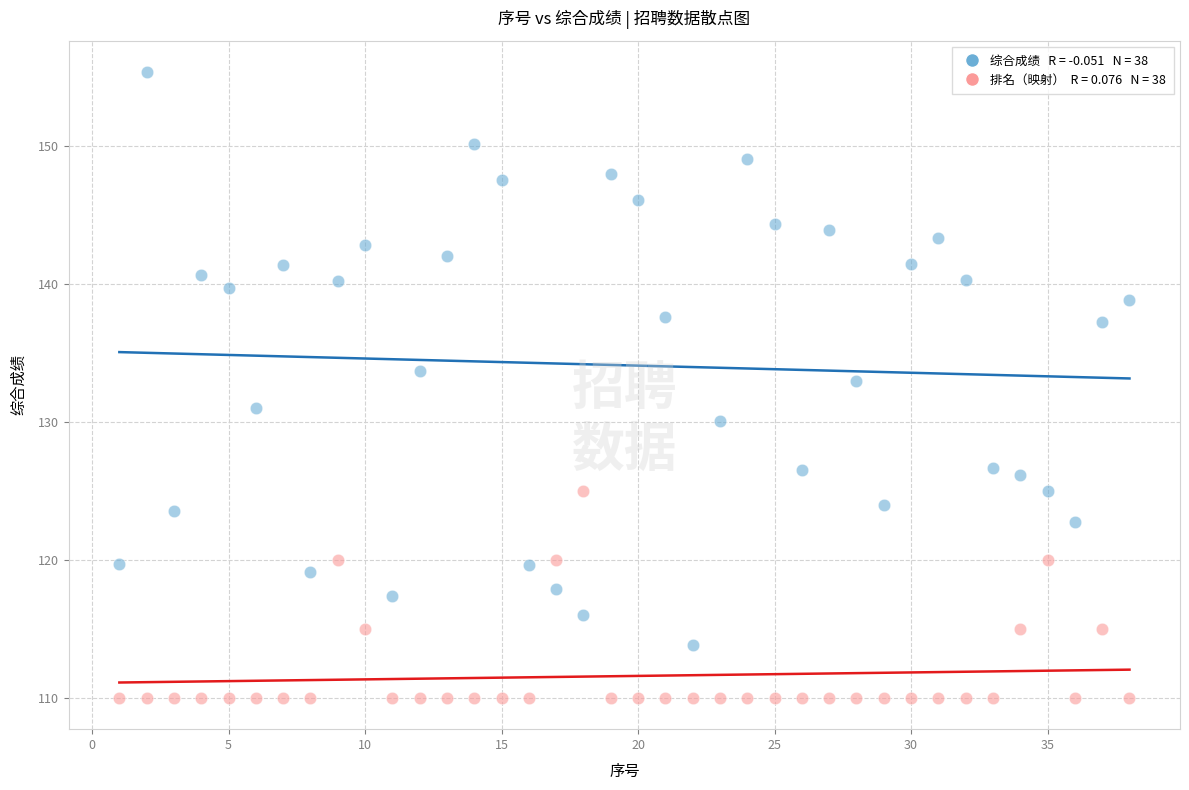

Across all data points, what is the range of Y values (max minus min)?

45.3